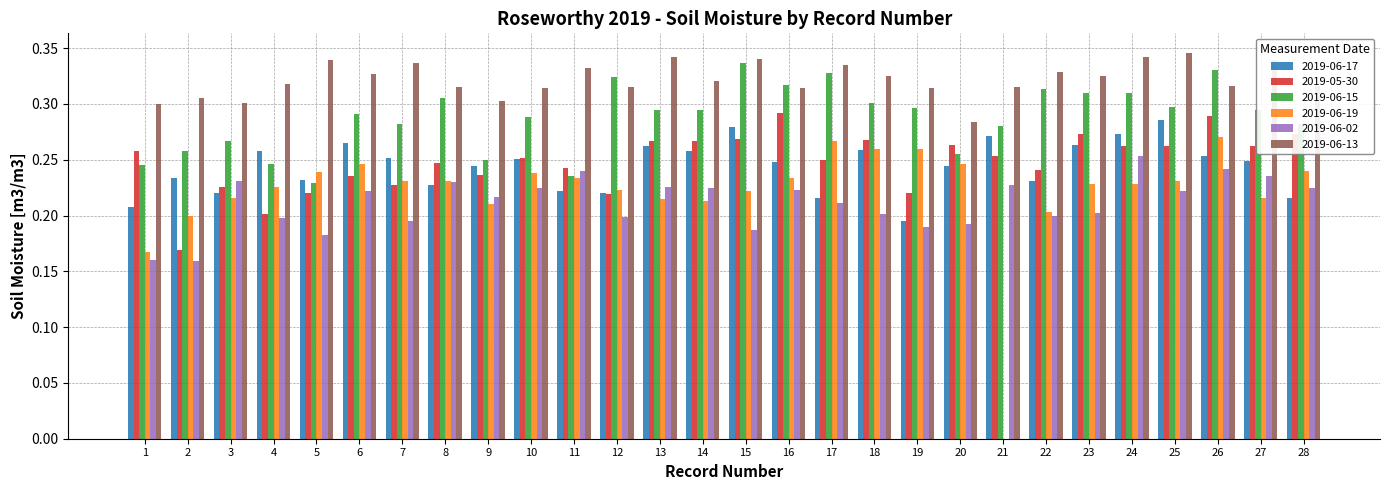

What are all the series names shown in the legend?

2019-06-17, 2019-05-30, 2019-06-15, 2019-06-19, 2019-06-02, 2019-06-13